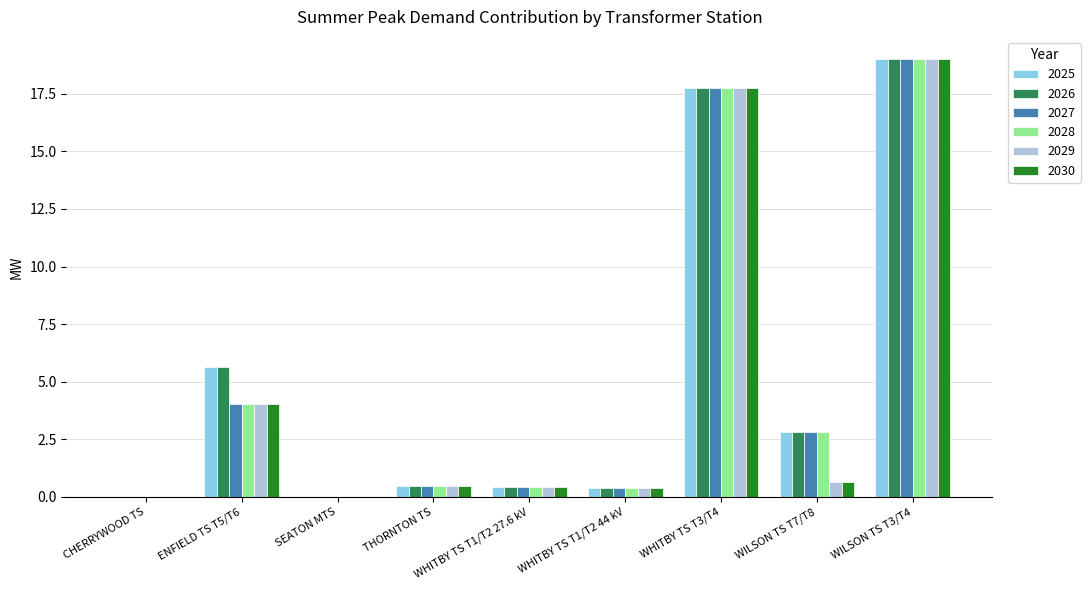

At which label is 2025 closest to 9?

ENFIELD TS T5/T6